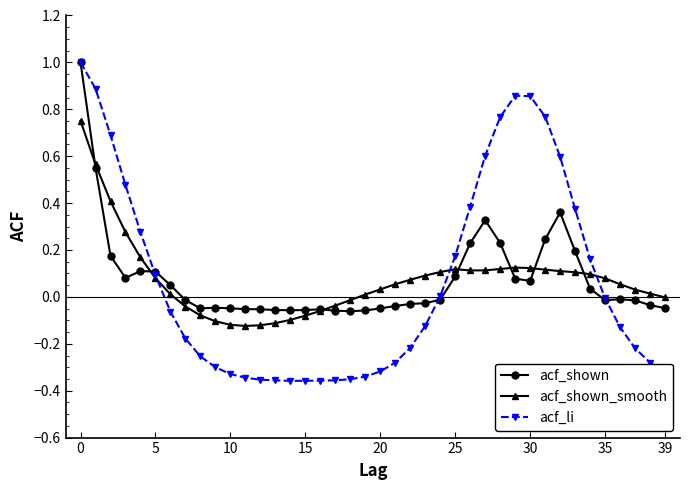

What is the highest value of the acf_li series?

1.0